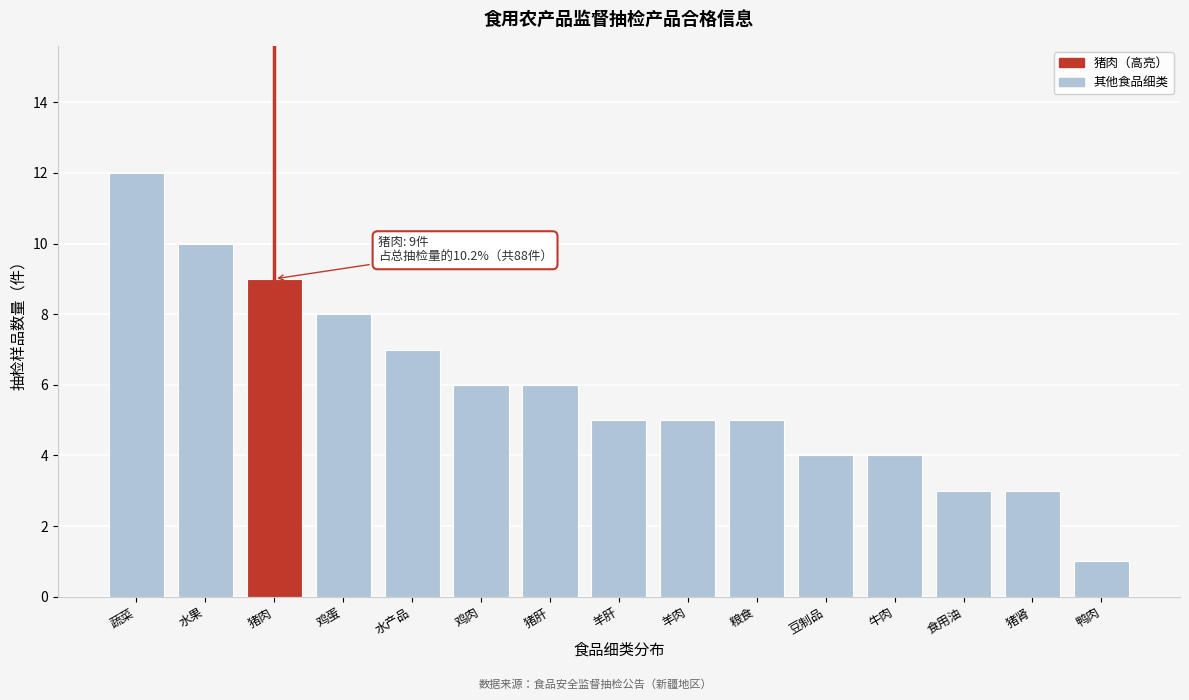

Reading left to right, what are all the values shown in this chart?

蔬菜=12	水果=10	猪肉=9	鸡蛋=8	水产品=7	鸡肉=6	猪肝=6	羊肝=5	羊肉=5	粮食=5	豆制品=4	牛肉=4	食用油=3	猪肾=3	鸭肉=1